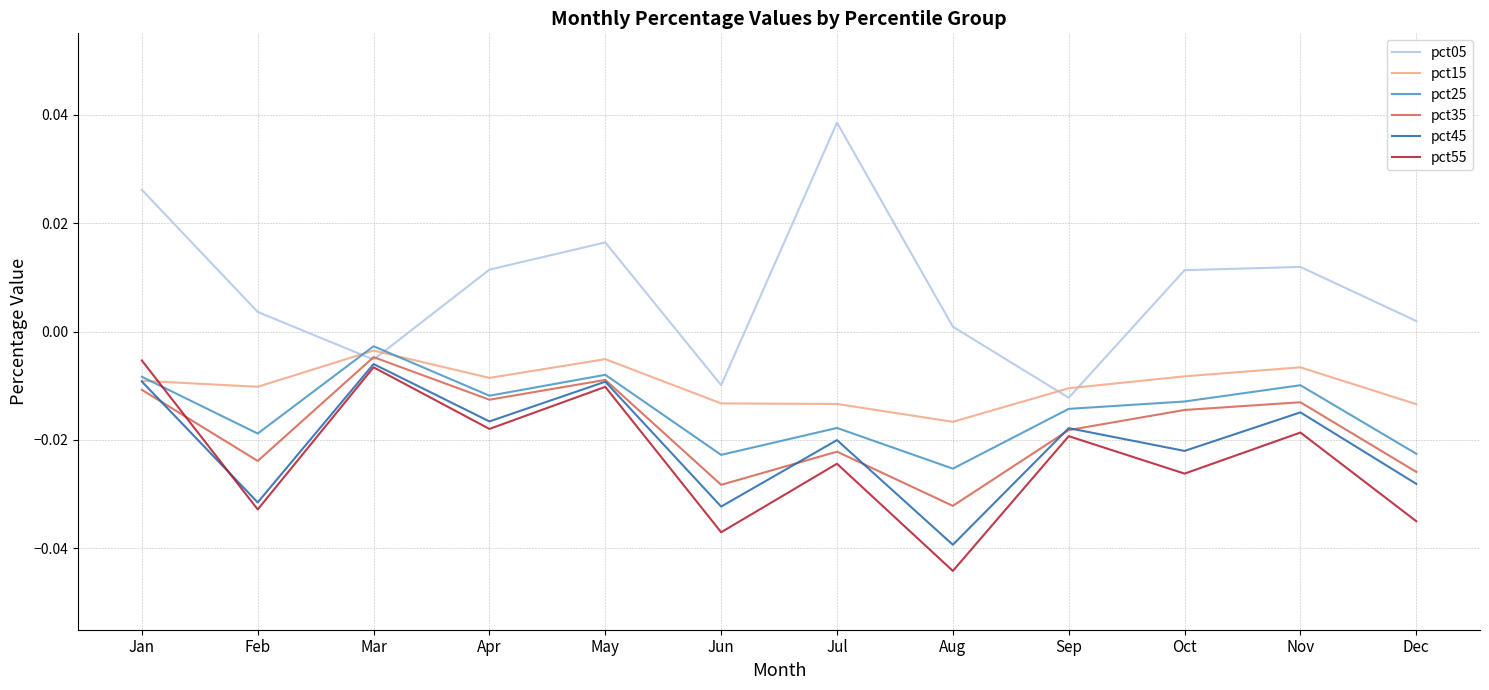

Which category has the lowest value in the pct45 series?

Aug